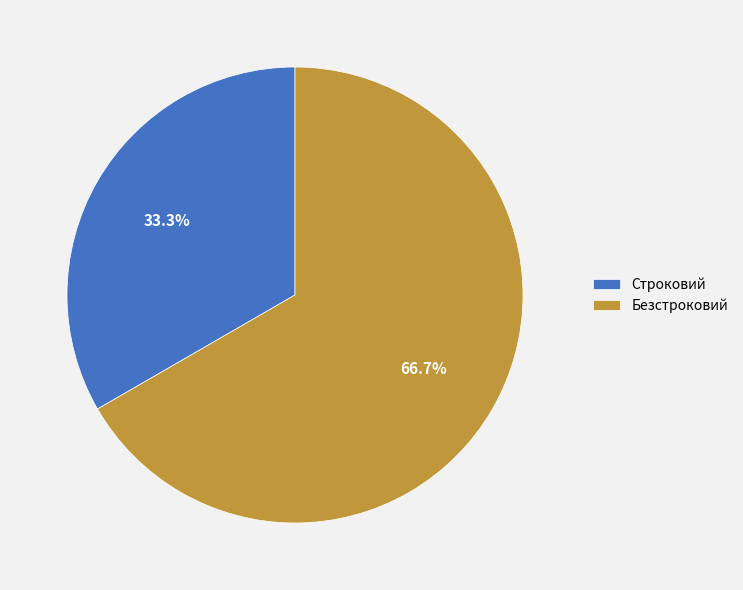

What is the total percentage of Безстроковий and Строковий?

100.0%